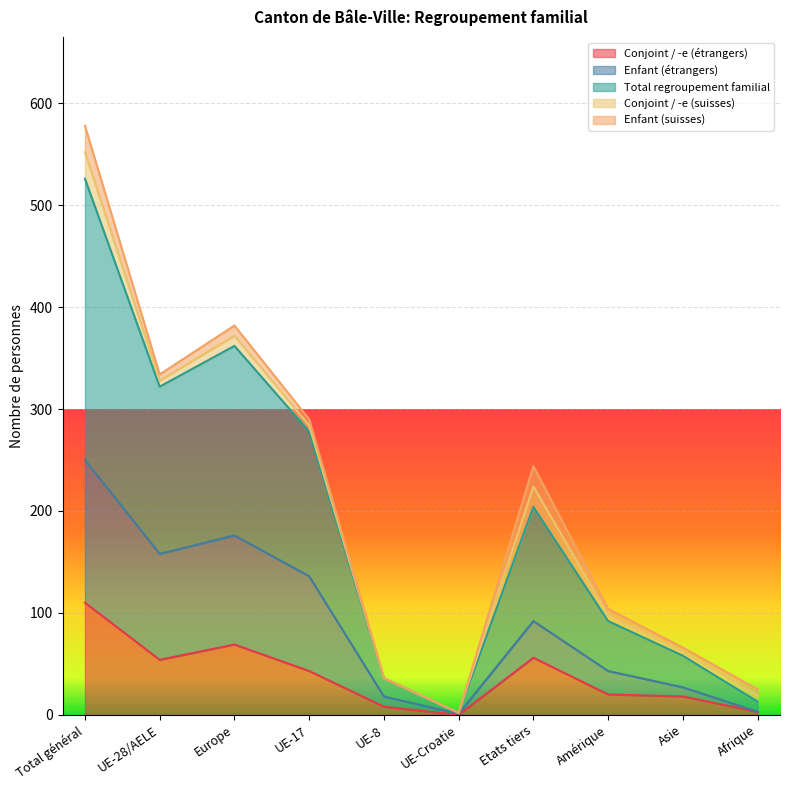

Which category has the highest value across all series?

Total général